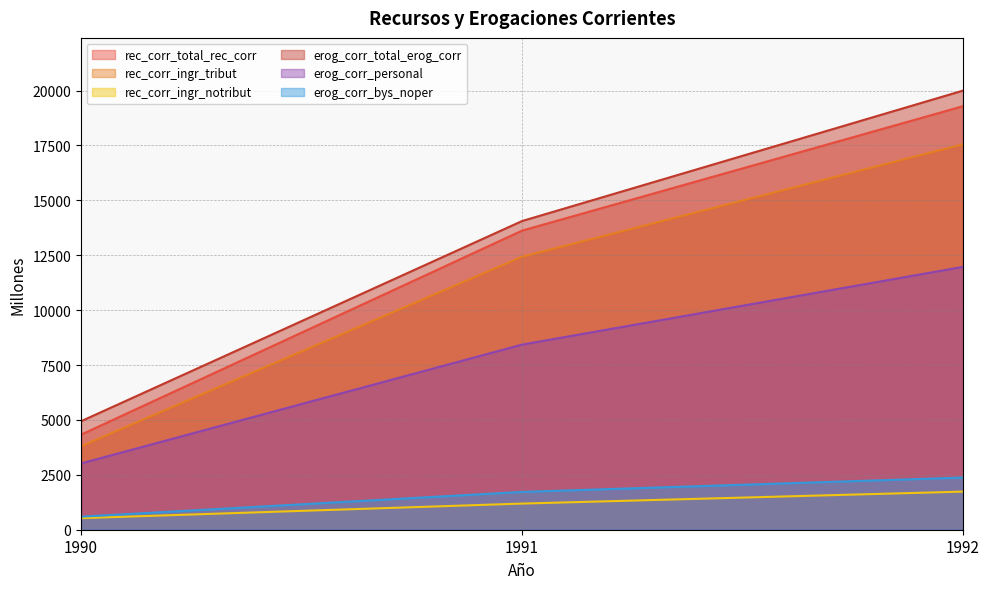

Is it true that erog_corr_total_erog_corr equals 14058.5 at 1991?

True